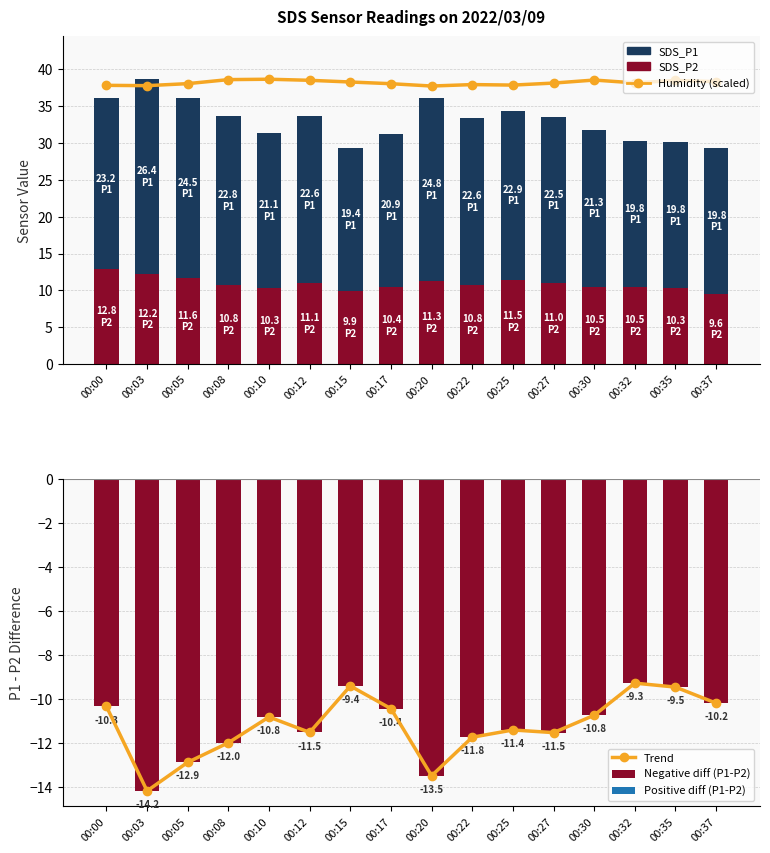

How many data points in SDS_P1 (Export-like) are above 22?

9